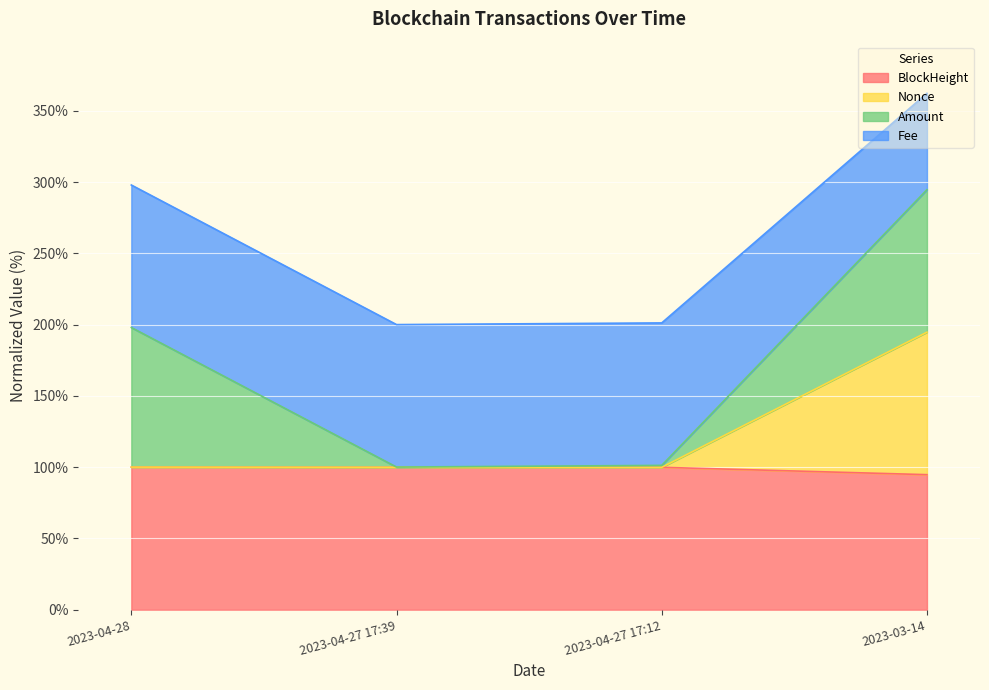

Where does the BlockHeight series first go above 99?

2023-04-28